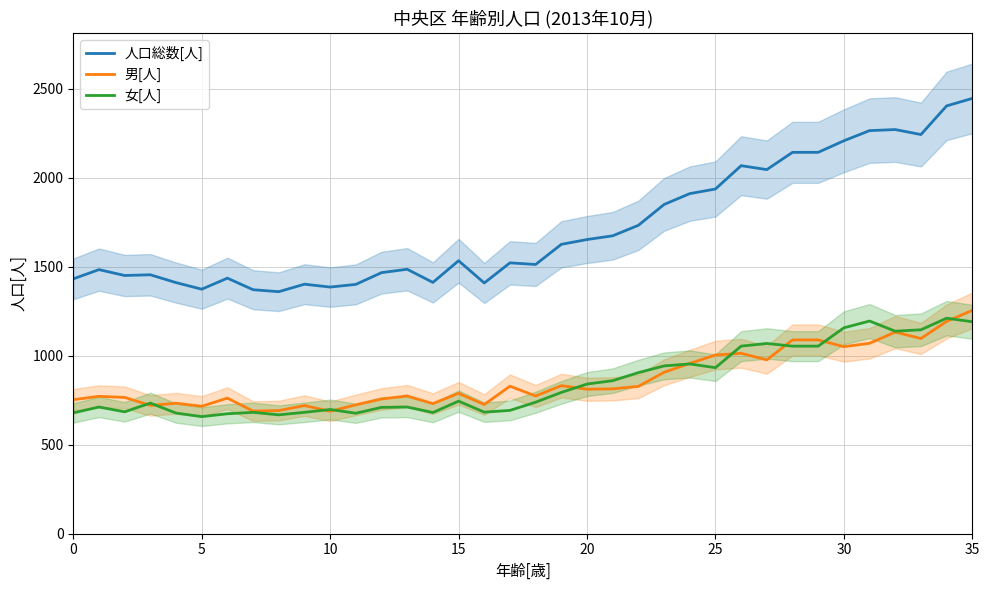

What is the spread (max minus min) of values at 31?

1195